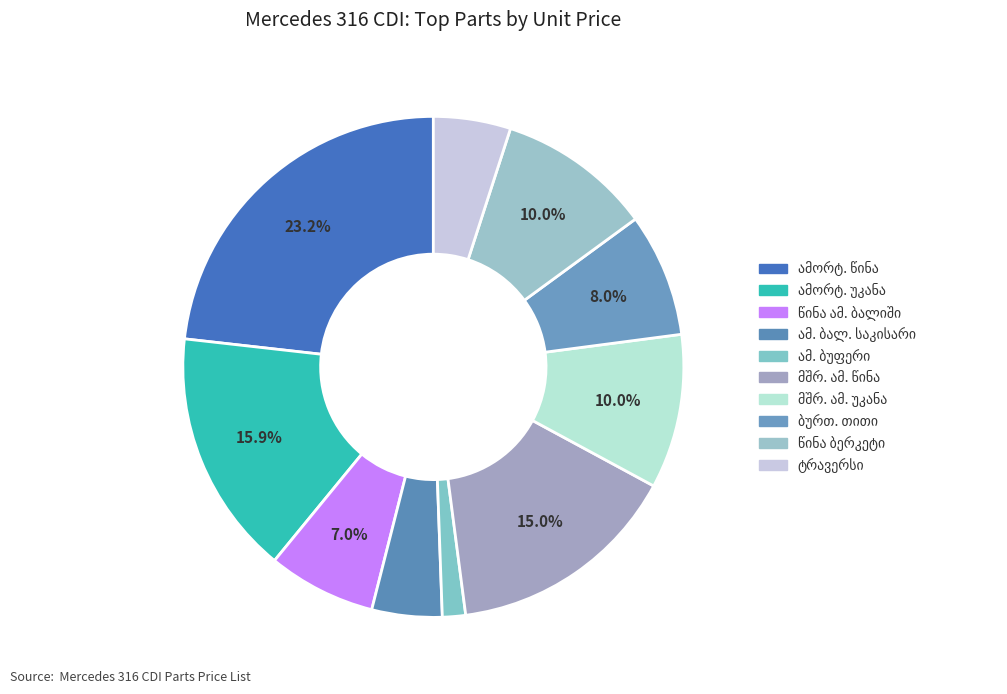

How many segments does this pie chart have?

10